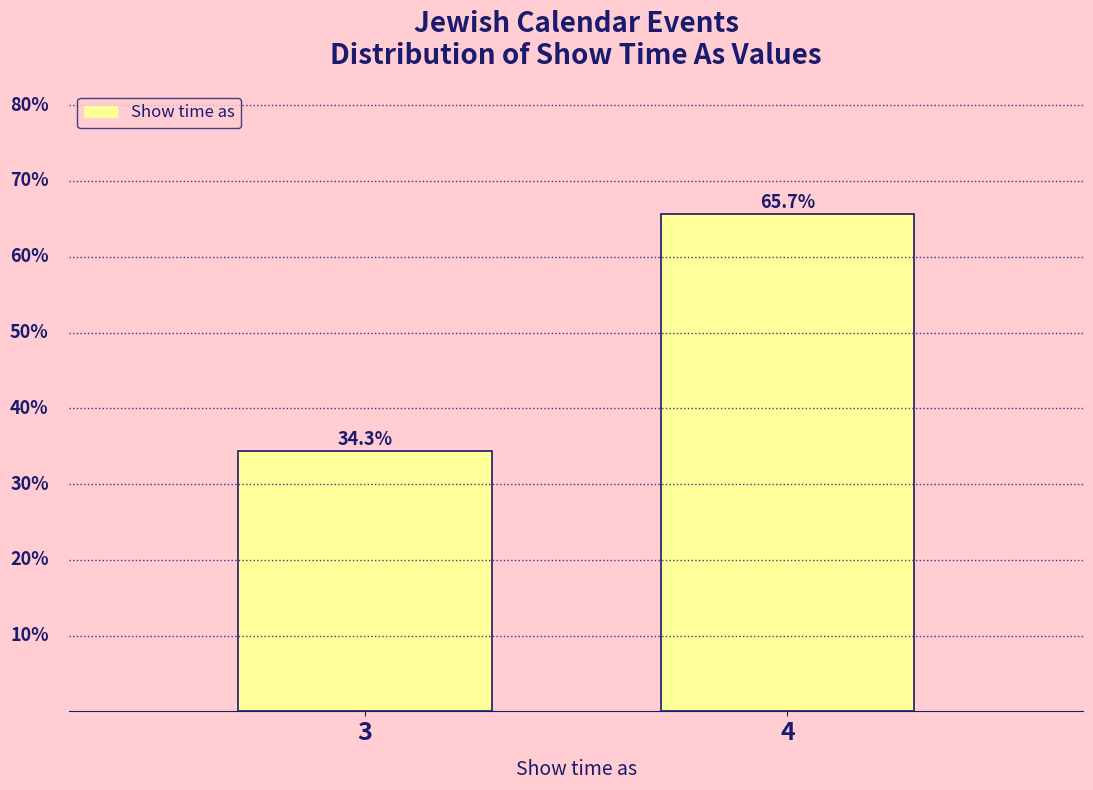

Rank the categories by value from highest to lowest.

4, 3